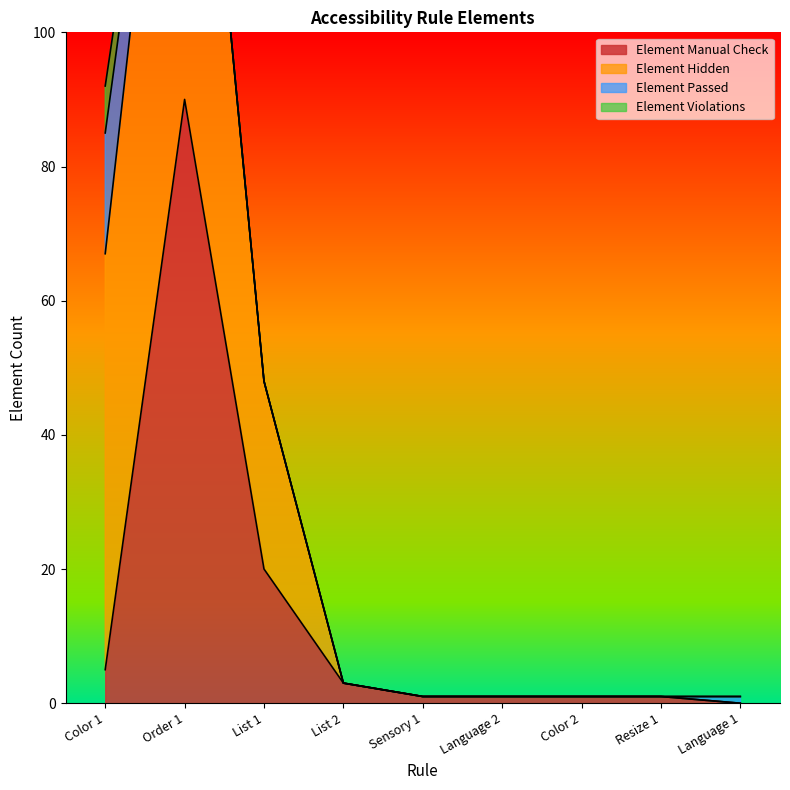

Rank the series at Order 1 from highest to lowest value.

Element Hidden, Element Manual Check